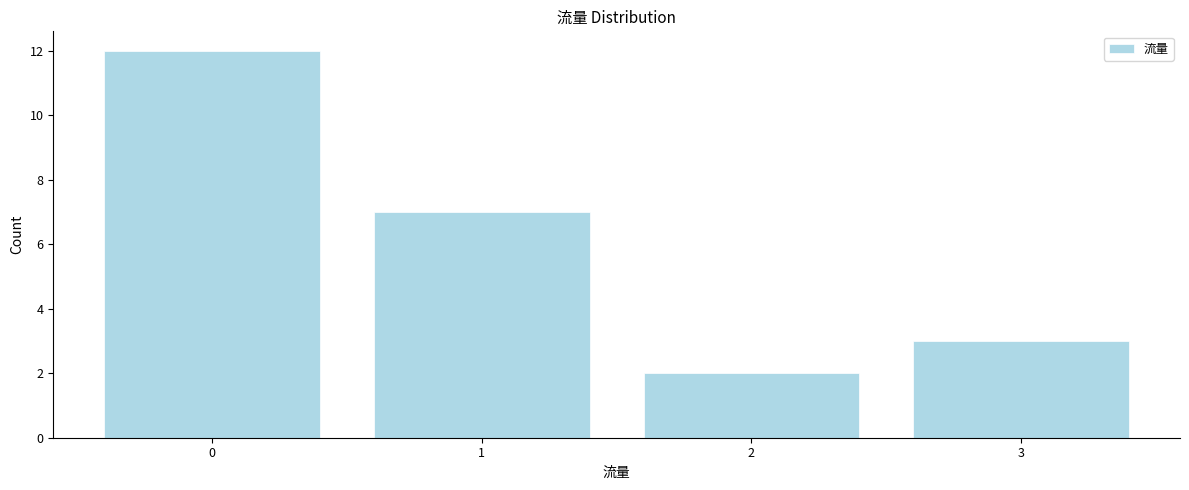

Reading left to right, extract all data points from this chart.

0=12	1=7	2=2	3=3